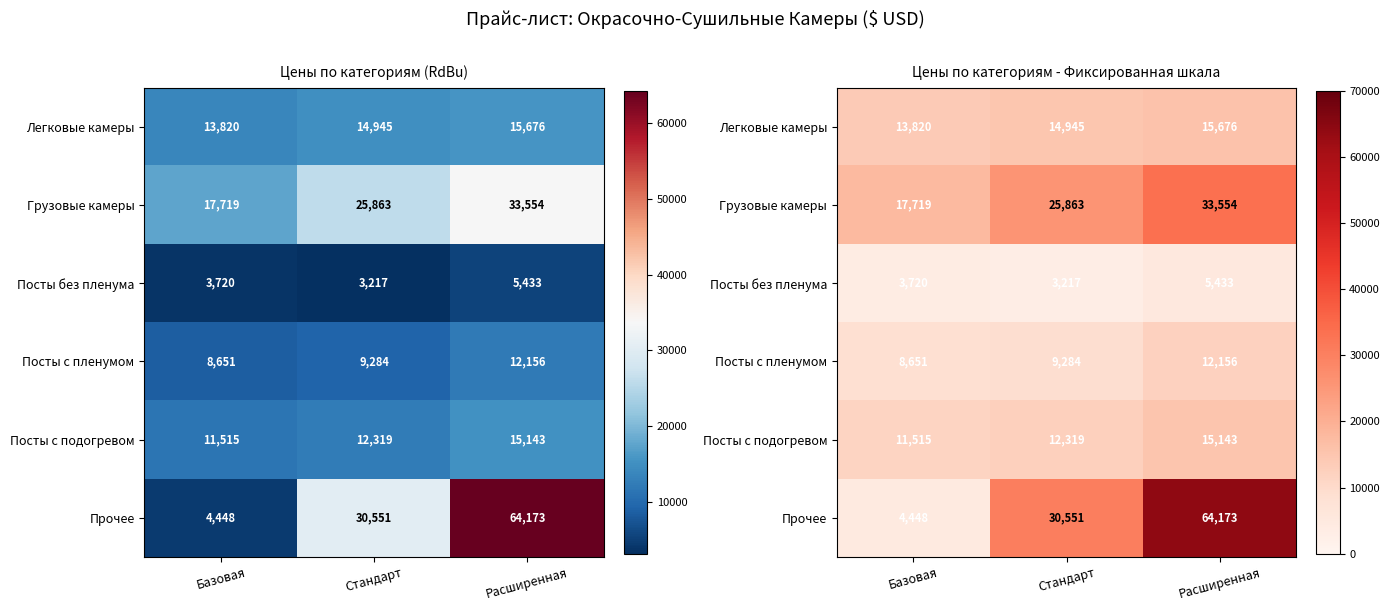

What is the greatest value displayed?

64172.8